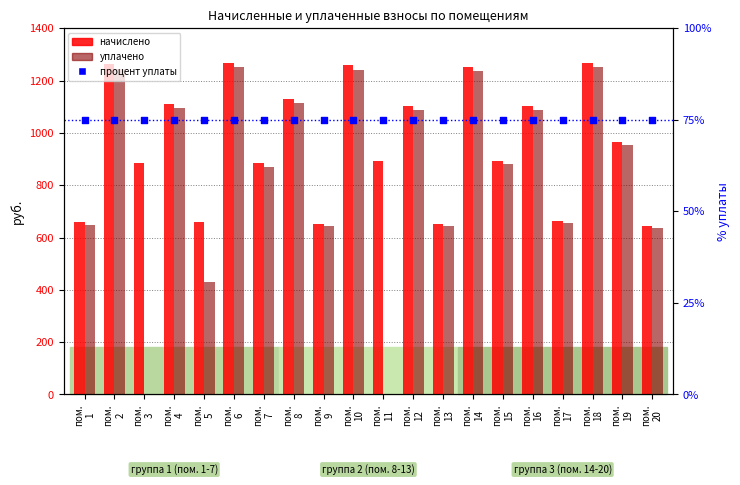

What are all the series names shown in the legend?

начислено, уплачено, процент уплаты